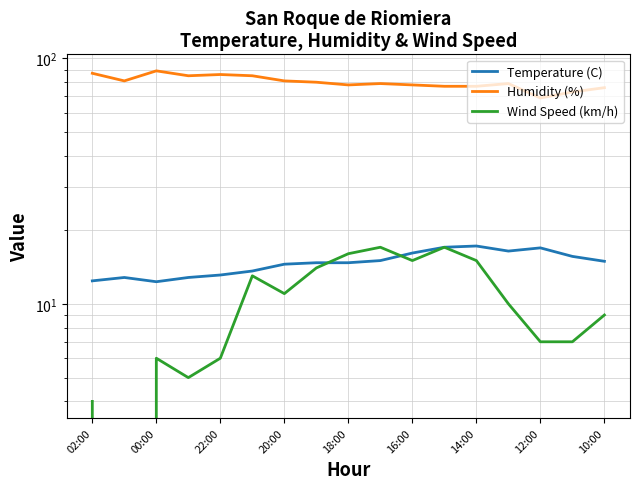

True or false: Wind Speed (km/h) has a value of 15.0 at 14:00.

True